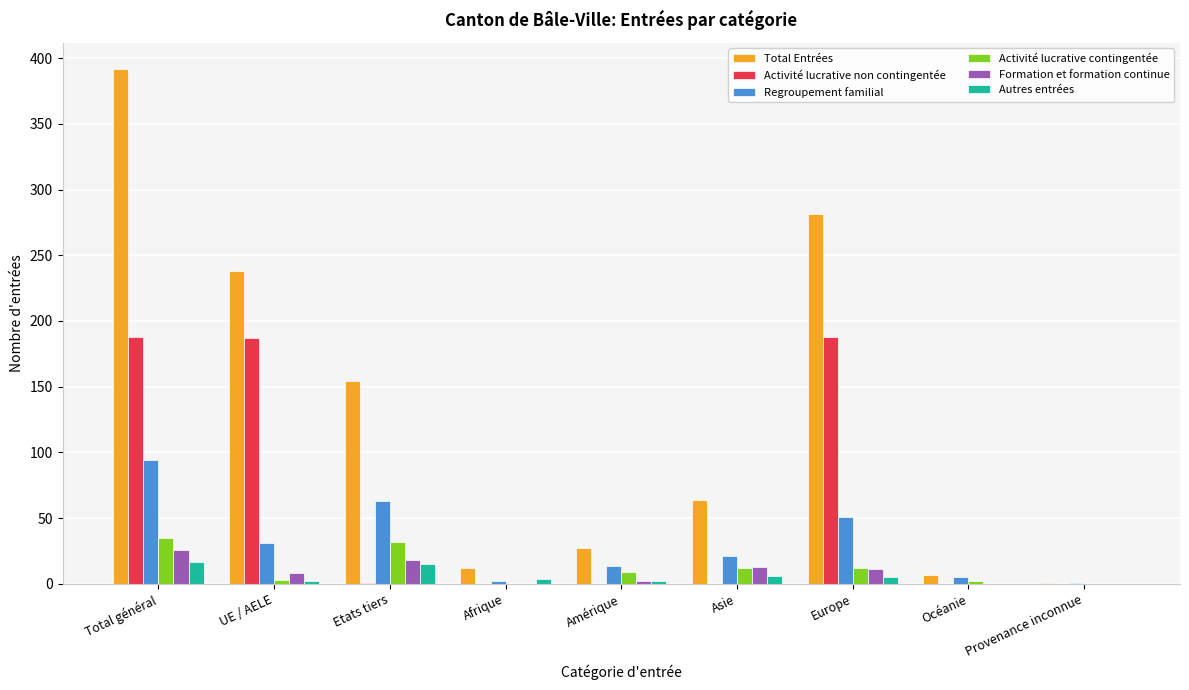

How many distinct data groups are displayed?

6